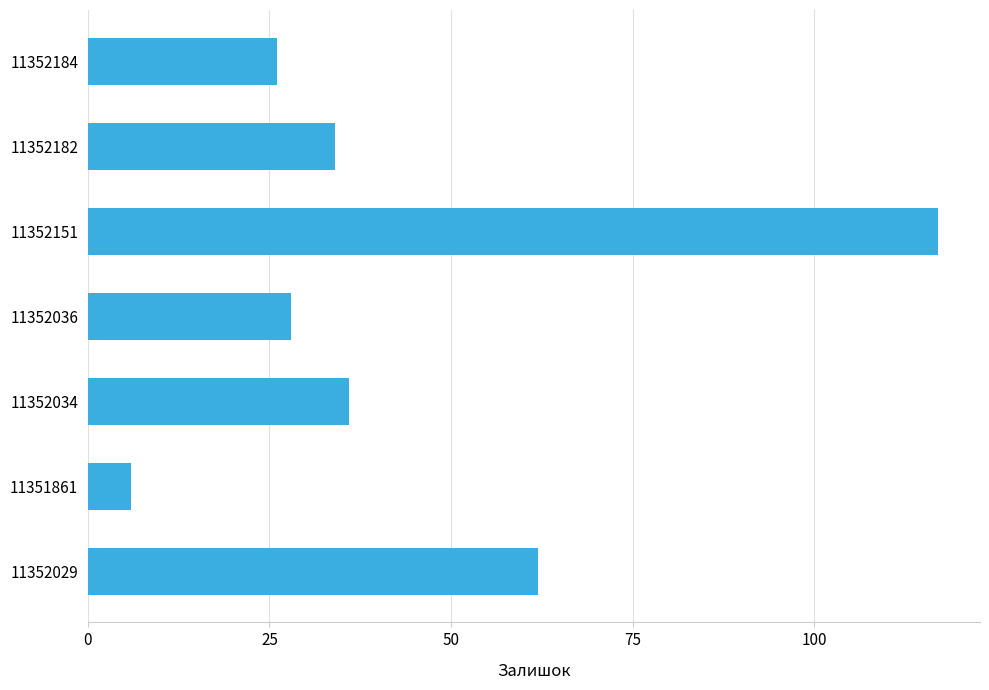

Which label corresponds to the smallest value in the chart?

11351861